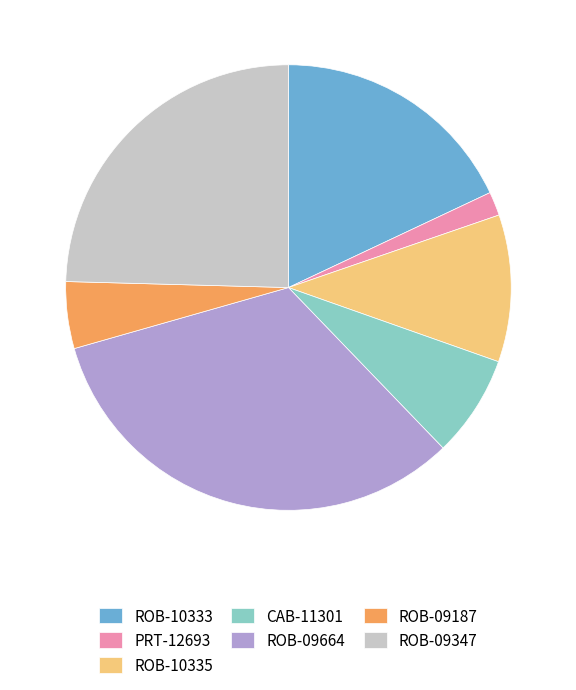

Is the sum of ROB-09664 and ROB-09347 greater than half?

Yes